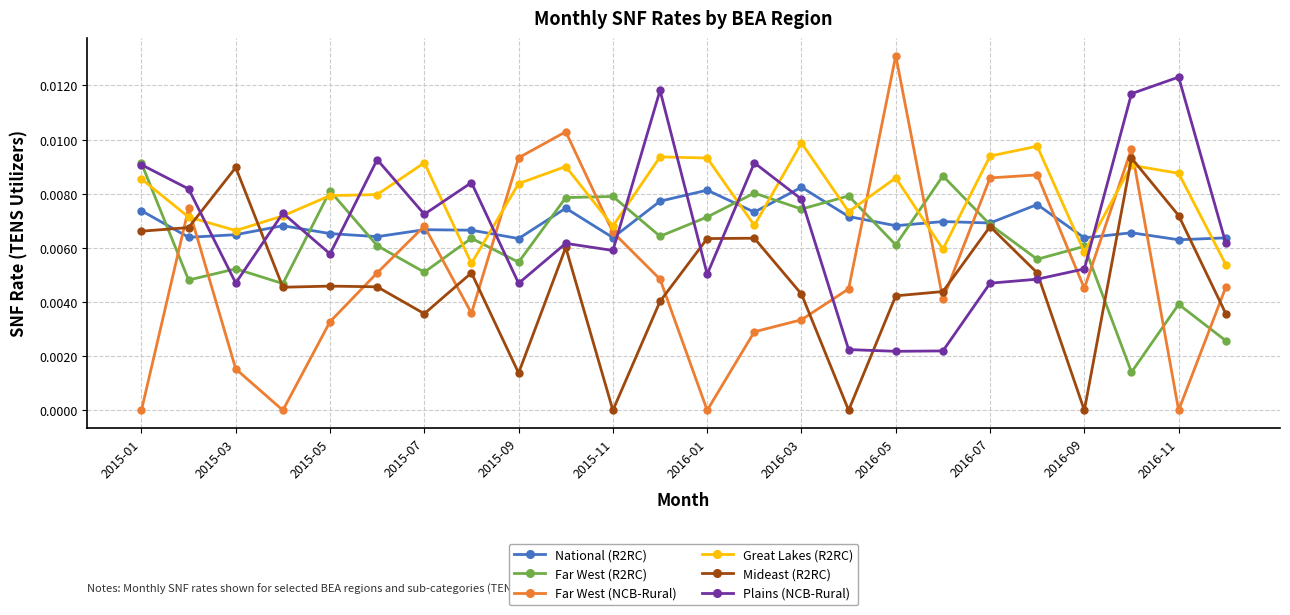

True or false: Far West (R2RC) has more than 2 interior local peaks.

True